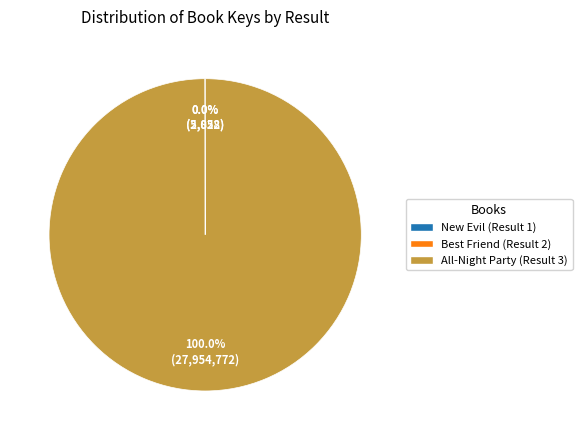

Does any single category account for the majority?

Yes